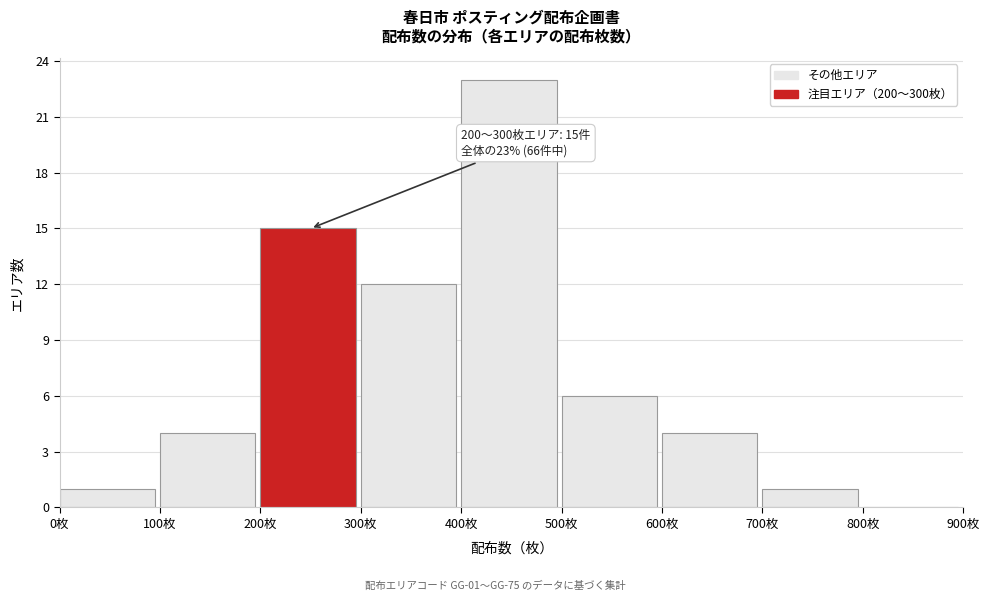

Over which range of the x-axis is the bar tallest?

400 to 500